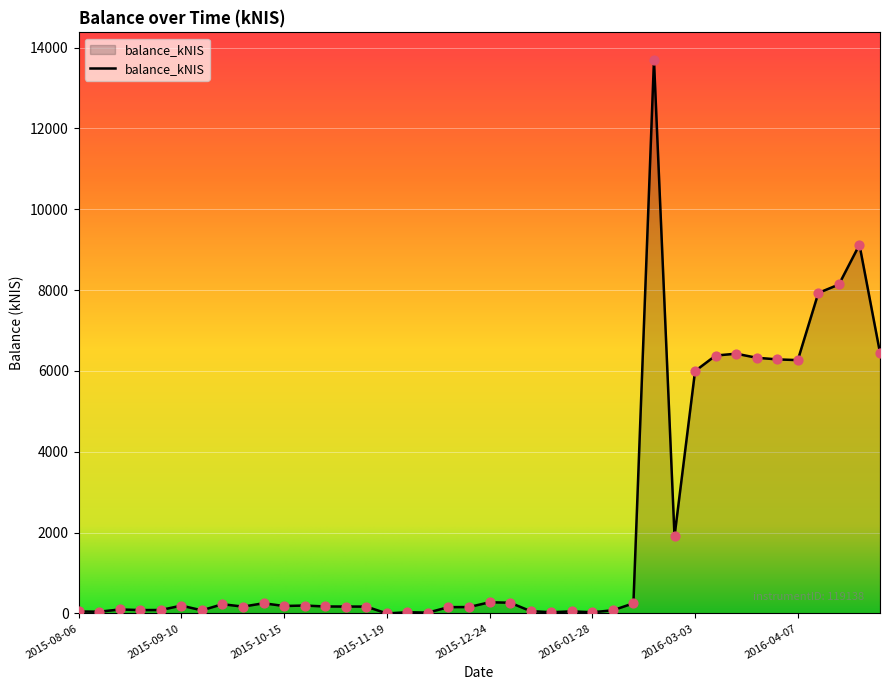

What is the maximum value shown in the chart?

13691.8